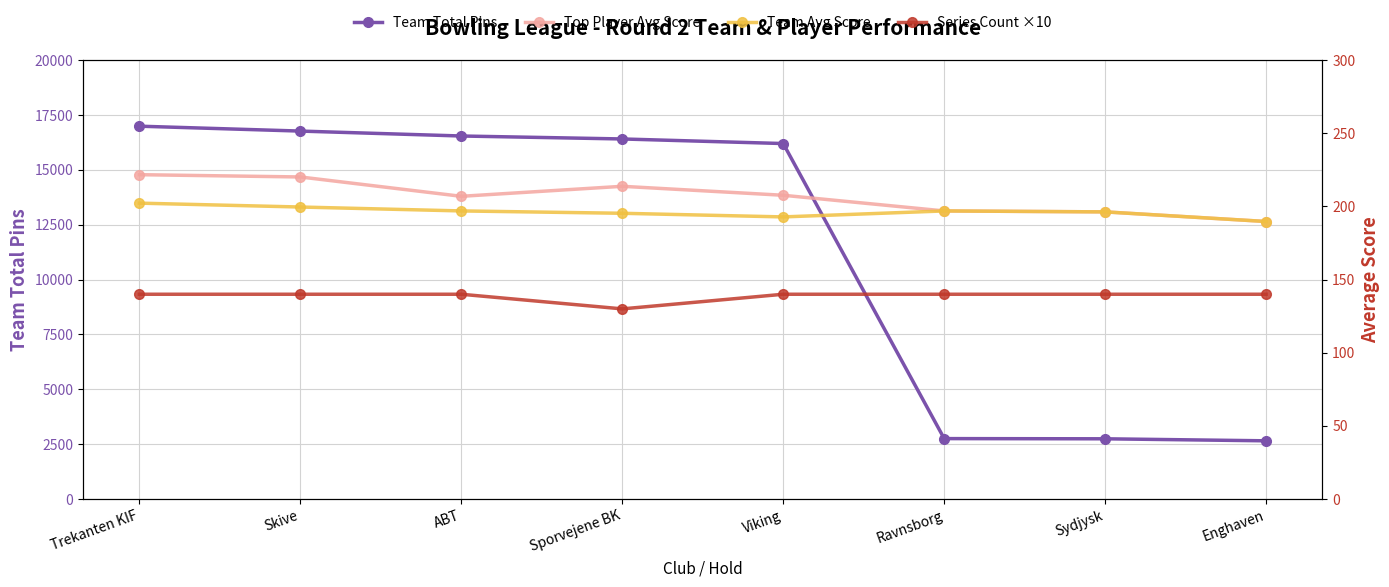

List the series in order of their peak value, highest first.

Team Total Pins, Top Player Avg Score, Team Avg Score, Series Count ×10